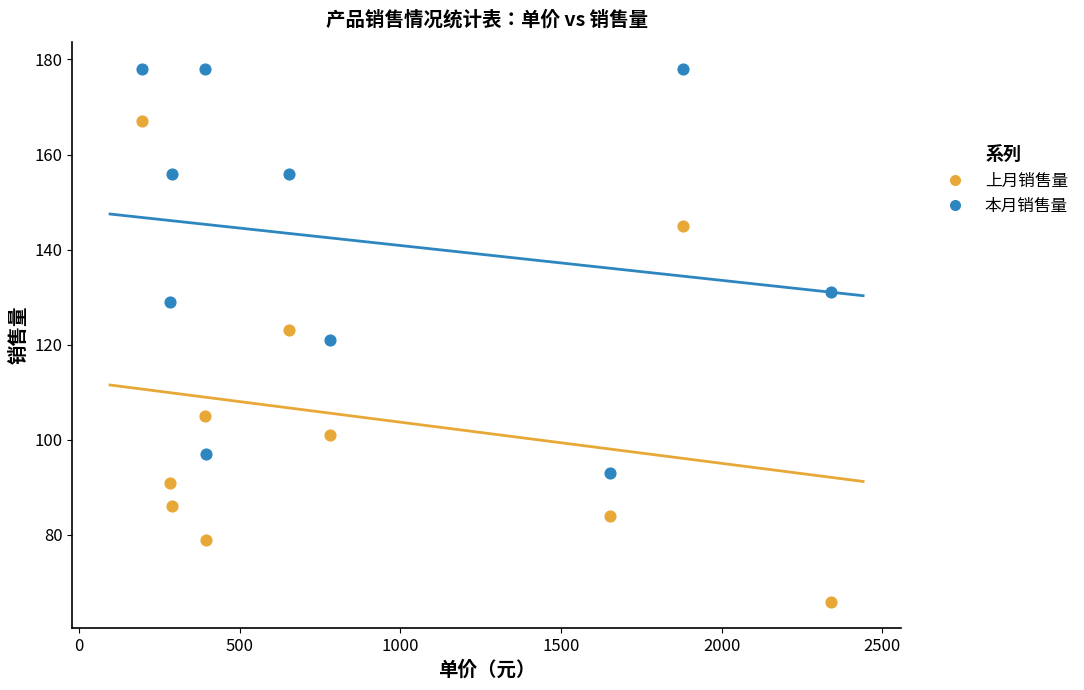

Across all data points, what is the range of X values (max minus min)?

2145